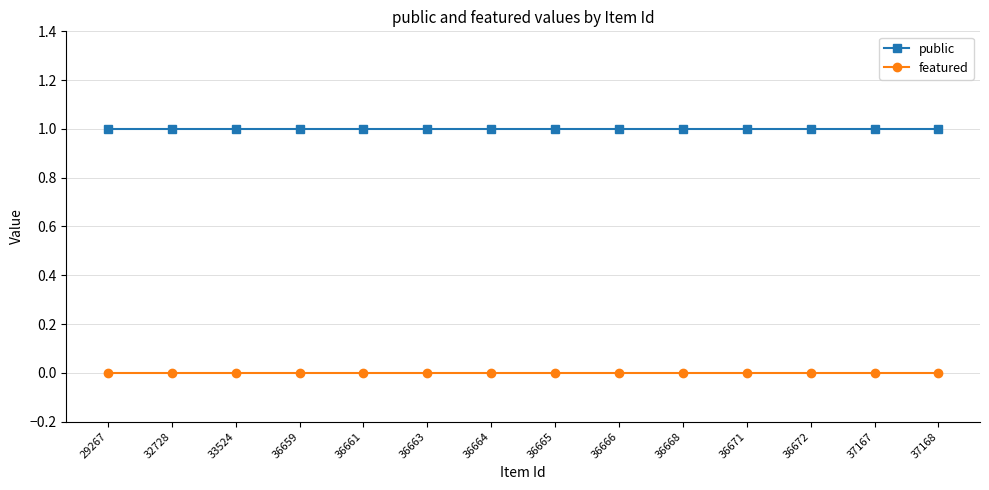

What is the sum of all public values?

14